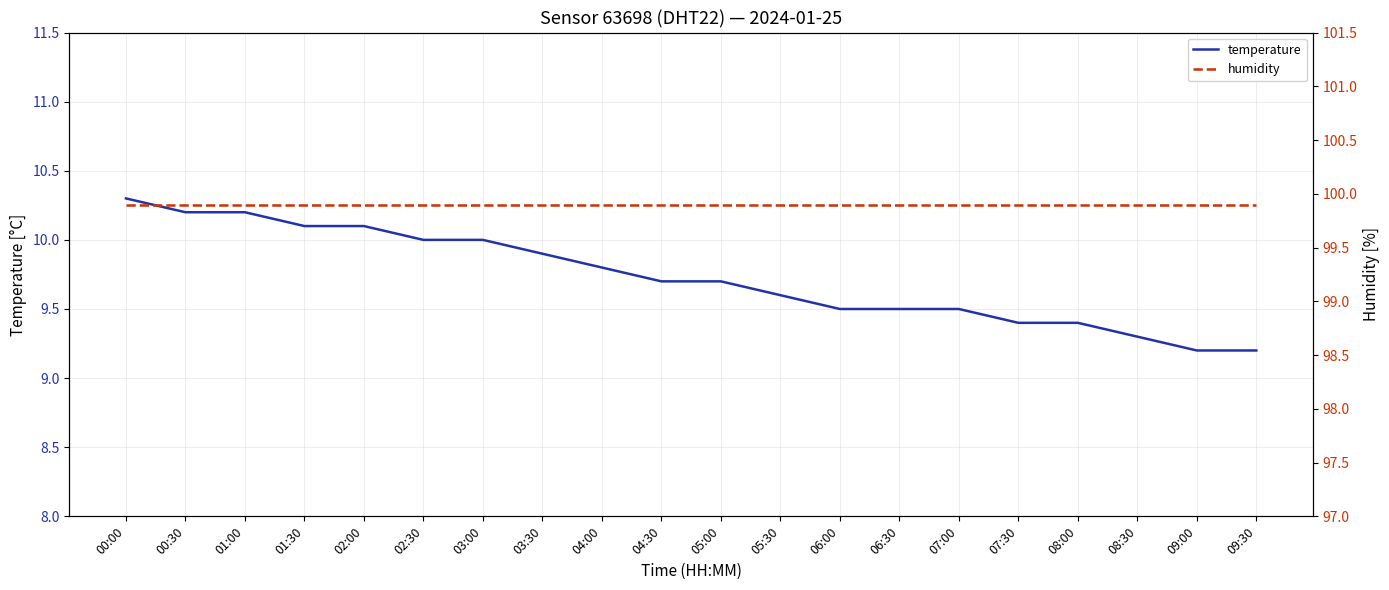

Where is humidity nearest to the value 99?

00:00